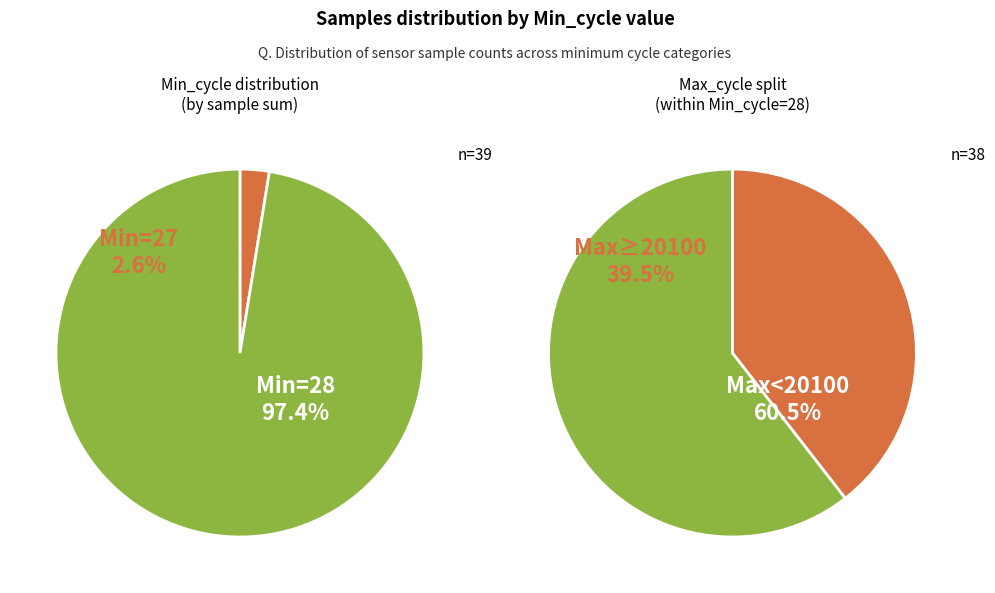

To the nearest percent, what is the average slice percentage?

50%